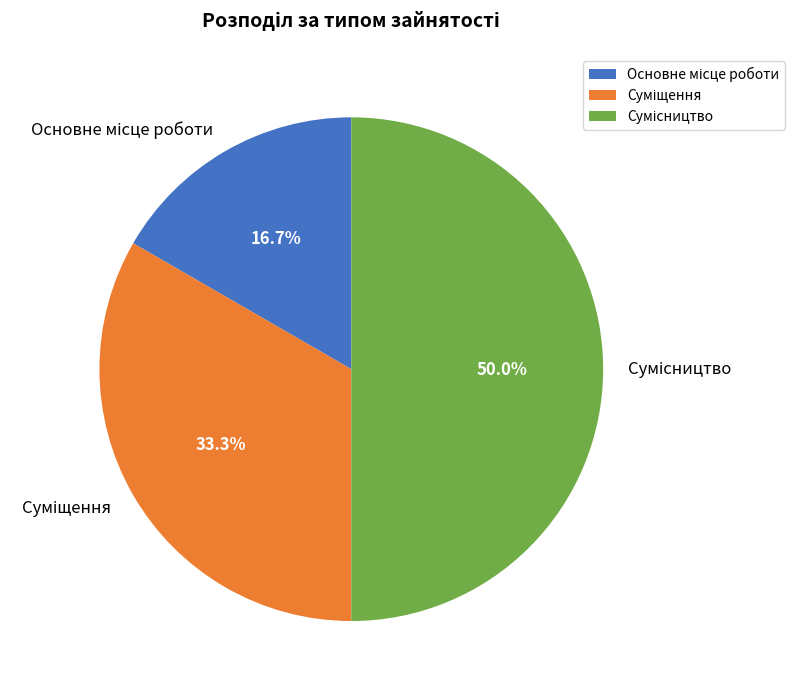

Count the number of slices in the pie.

3